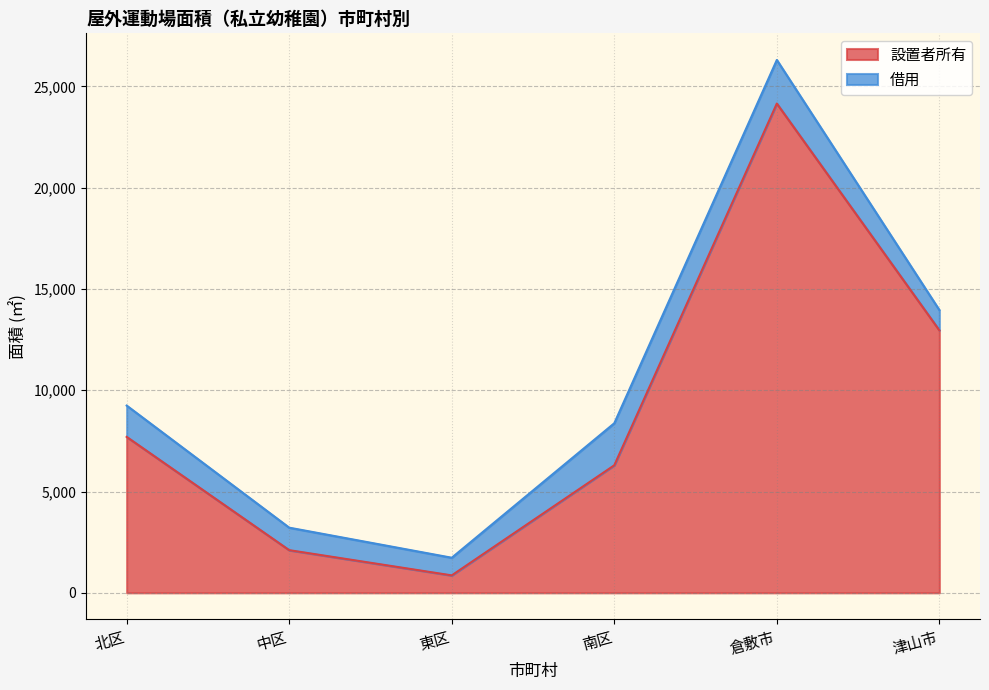

At which category does the chart reach its minimum across all series?

東区